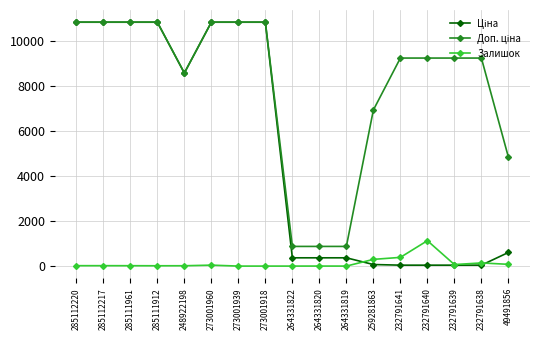

How many series are shown in this chart?

3